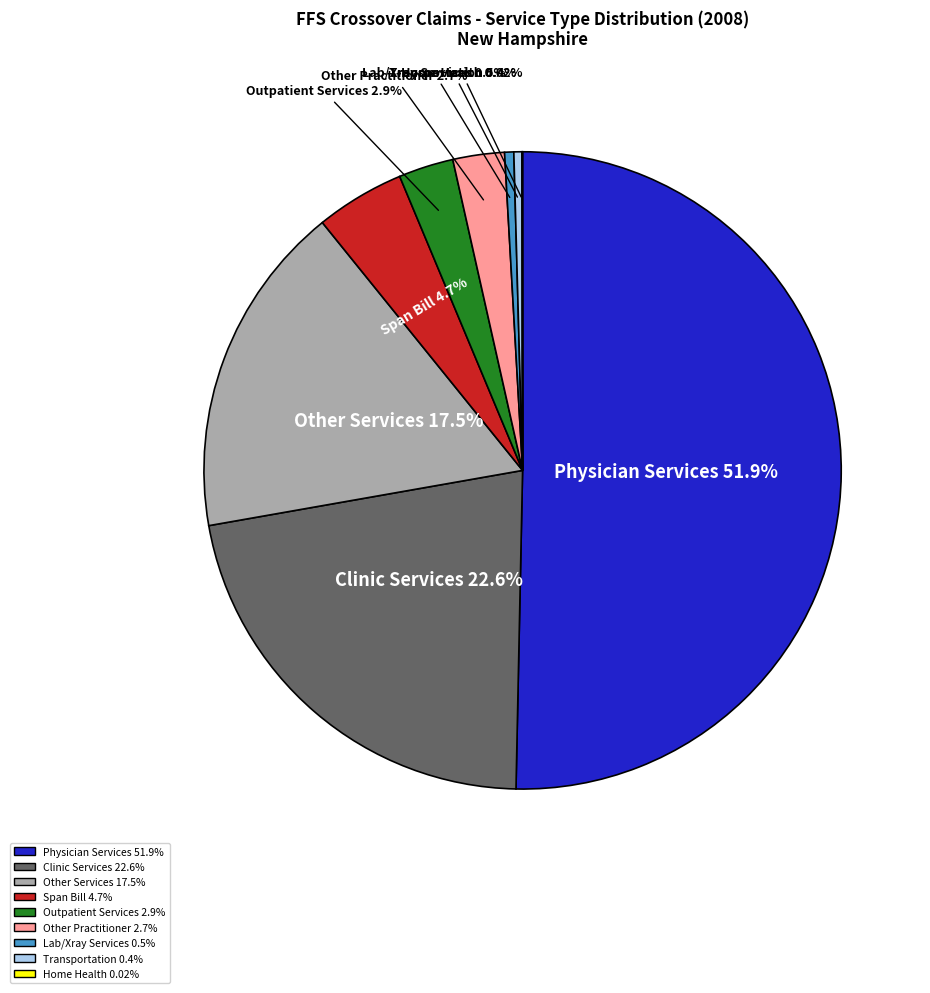

Which slice is the largest?

% Claims with Physician Services